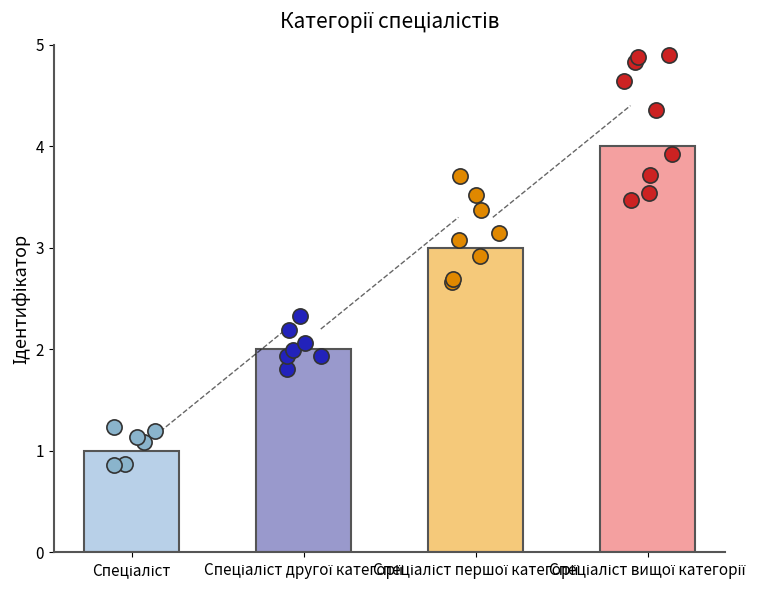

What is the change in value from Спеціаліст to Спеціаліст першої категорії?

+2